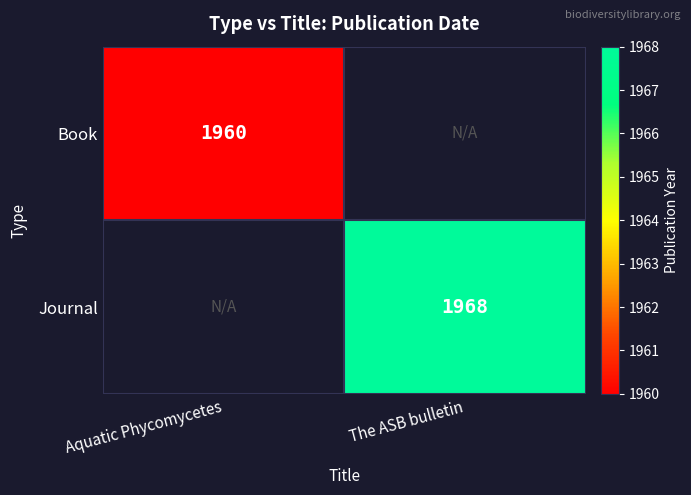

Is it true that Journal equals 3470 at The ASB bulletin?

False